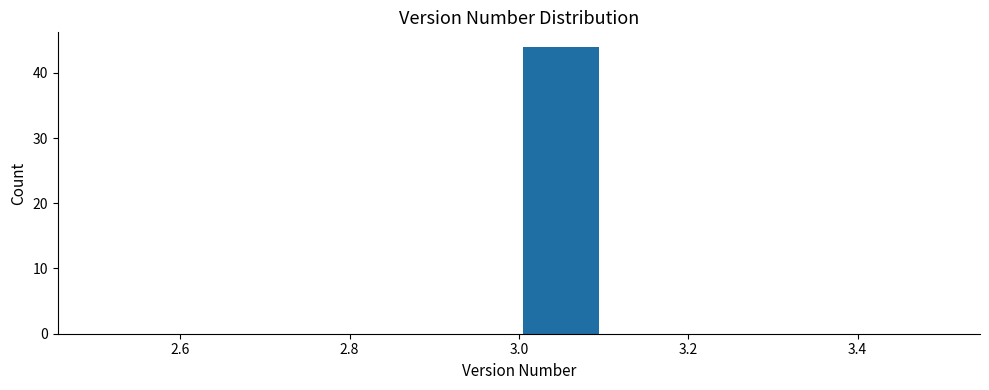

Reading left to right, transcribe this chart: for each bar, give the range it covers on the x-axis and its height. The values are not printed on the chart, so give them approximately, as read against the axis.

2.5 to 2.6: 0
2.6 to 2.7: 0
2.7 to 2.8: 0
2.8 to 2.9: 0
2.9 to 3.0: 0
3.0 to 3.1: 44
3.1 to 3.2: 0
3.2 to 3.3: 0
3.3 to 3.4: 0
3.4 to 3.5: 0